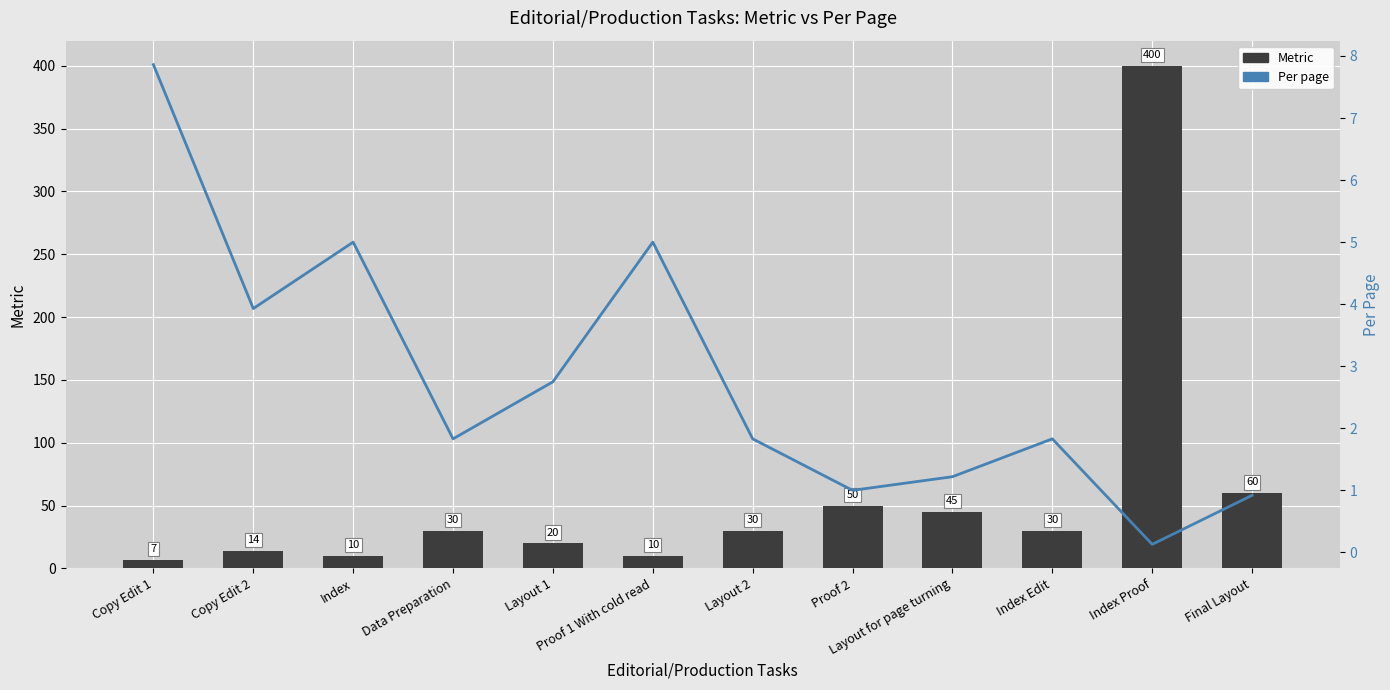

List the series in order of their overall mean, highest first.

Metric, Per page